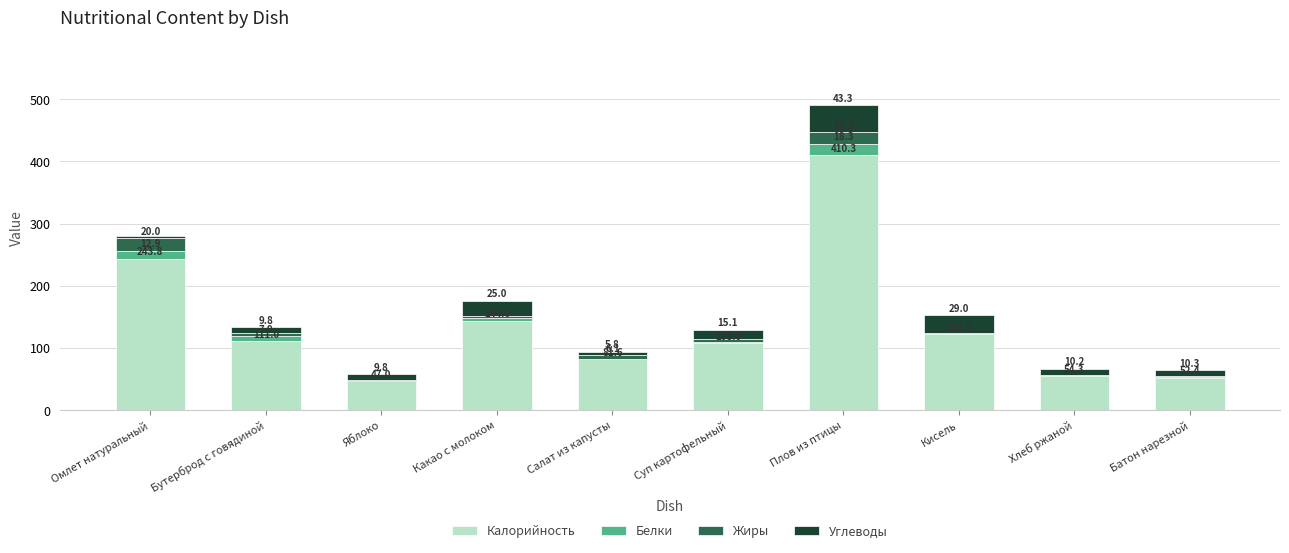

At which label is Калорийность closest to 228?

Омлет натуральный